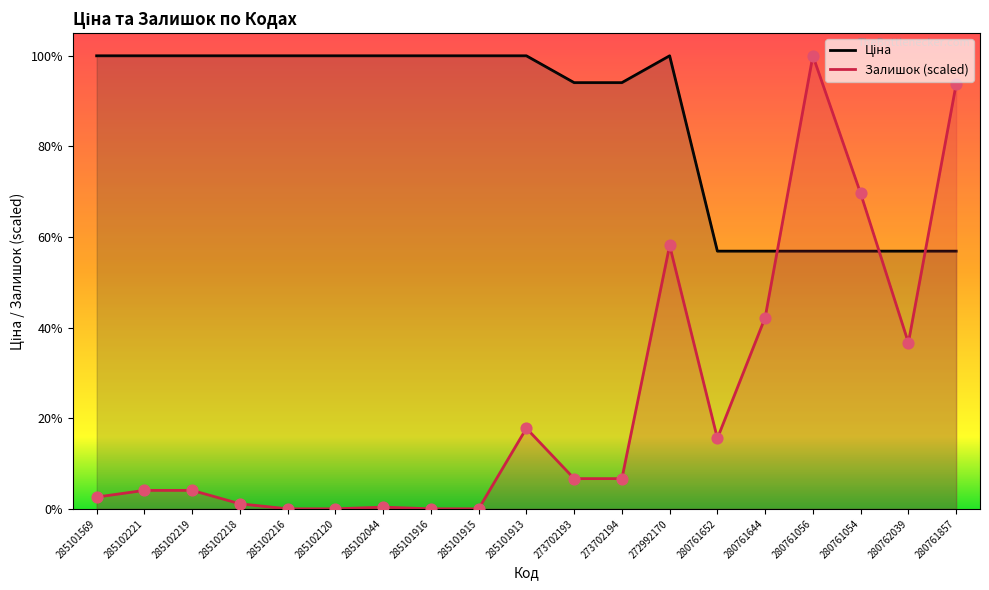

What is the total value across all series at 285102218?

10085.8